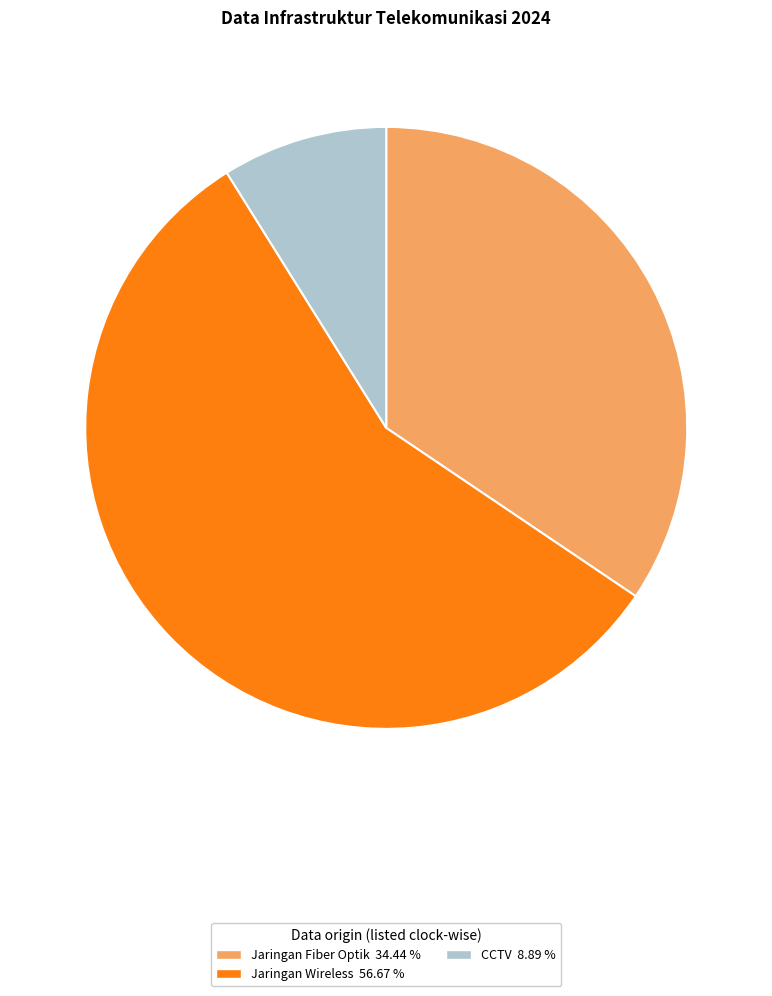

Does any single category account for the majority?

Yes